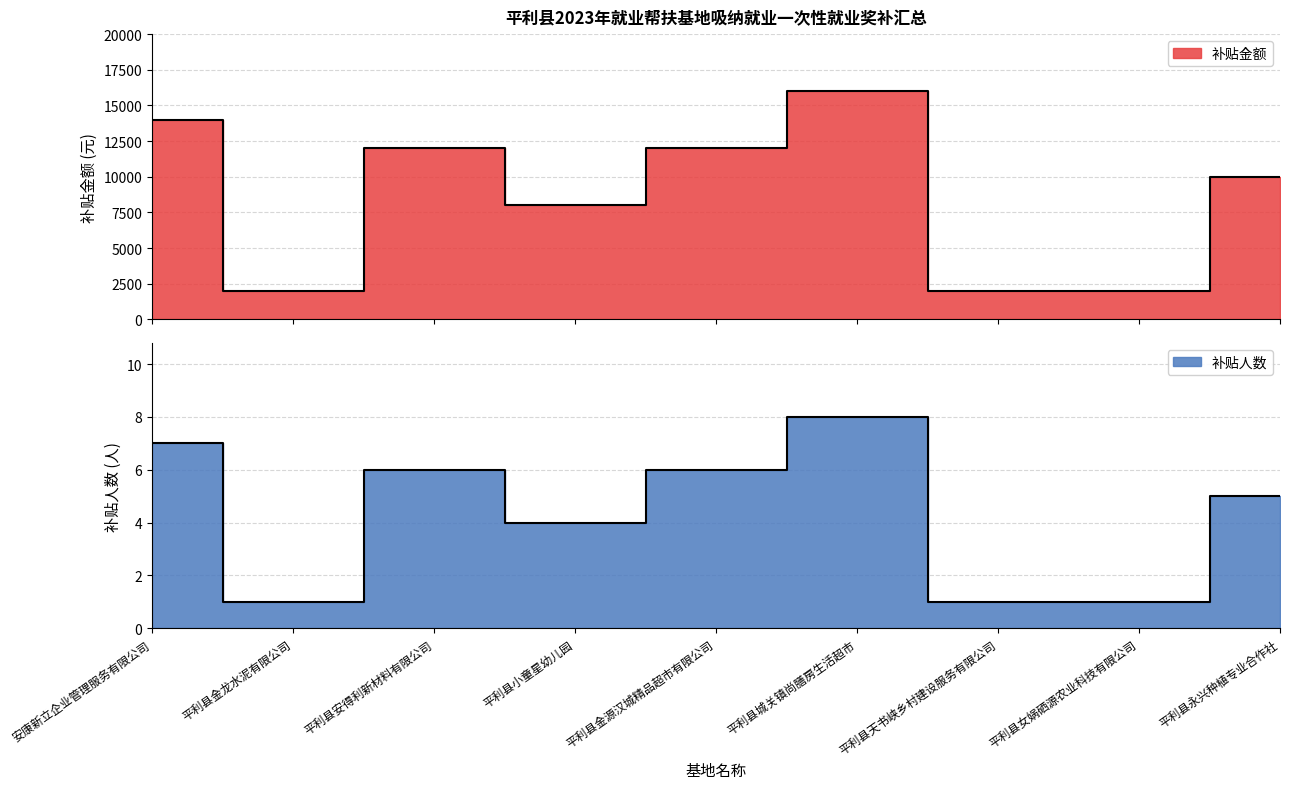

At which category does 补贴金额 reach its first local peak?

平利县安得利新材料有限公司